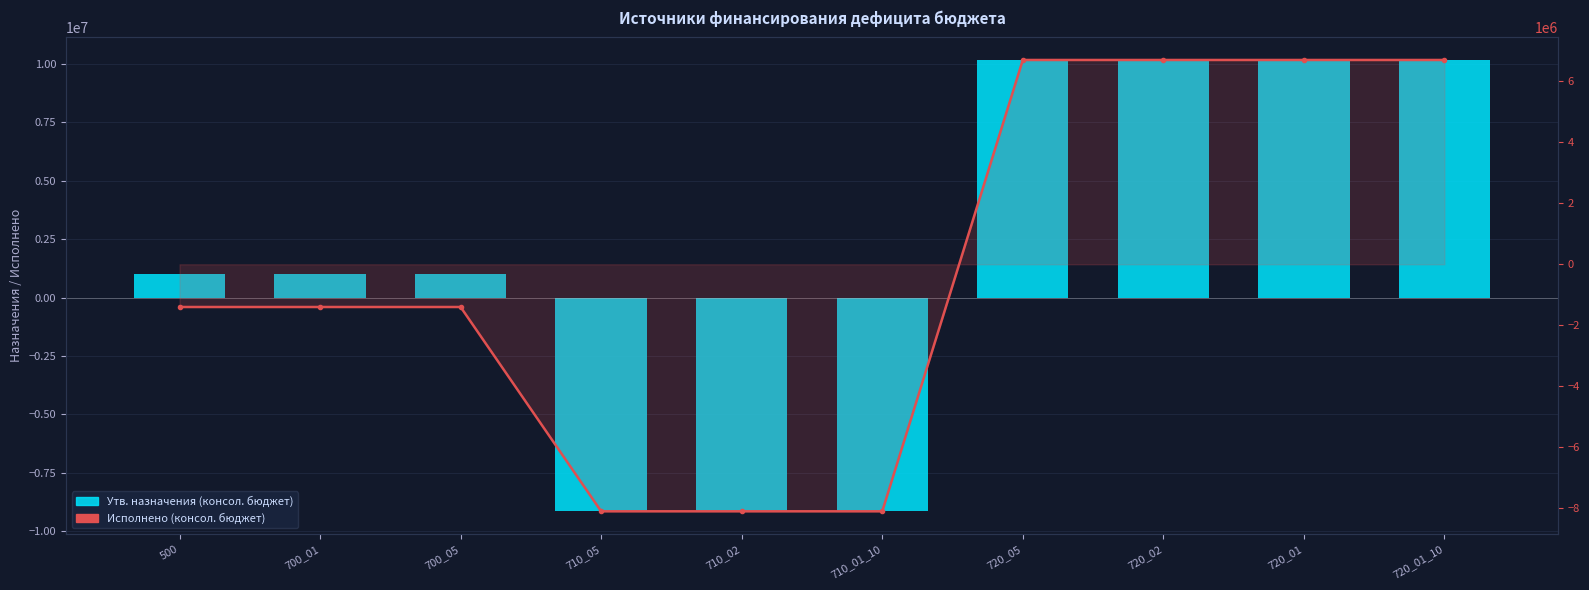

Is it true that Утв. назначения (консол. бюджет) equals 1020400.0 at 700_05?

True